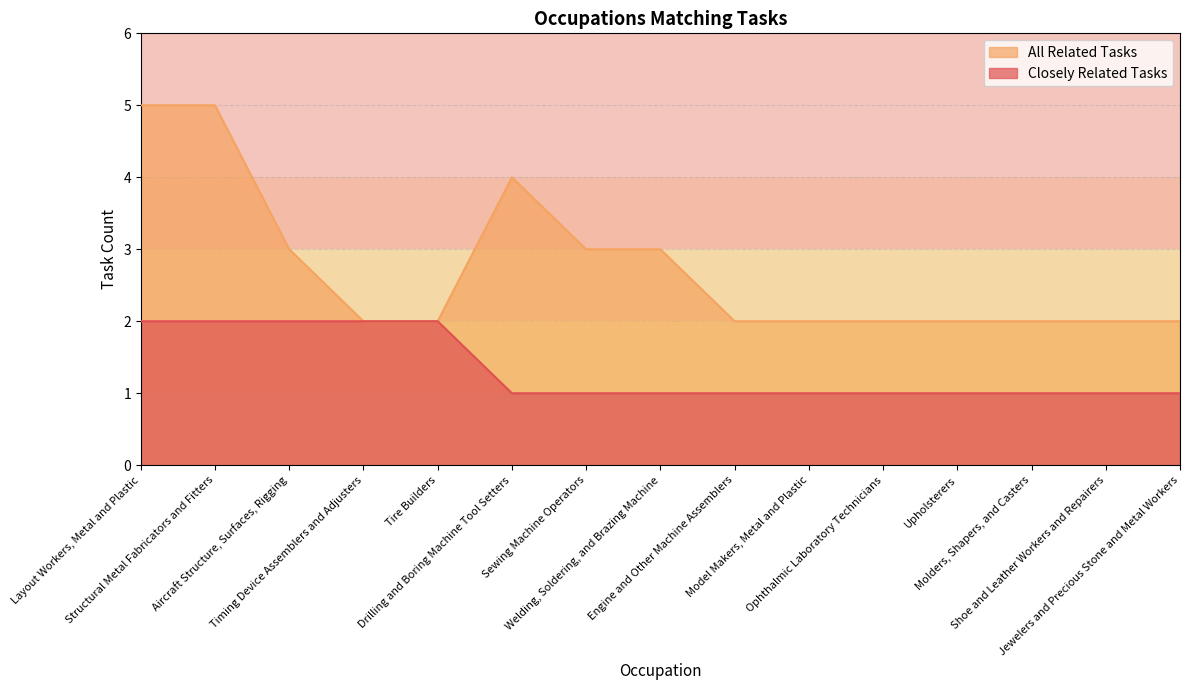

Does the chart have visible grid lines?

Yes